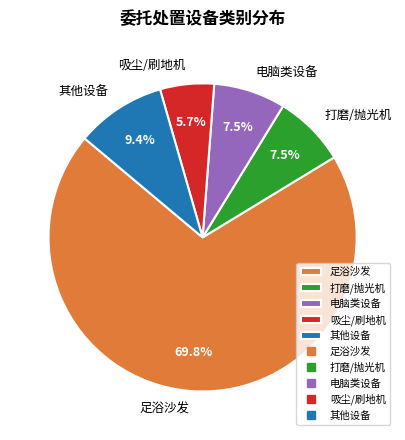

Approximately how many times larger is the value at 足浴沙发 compared to 其他设备?

7.4